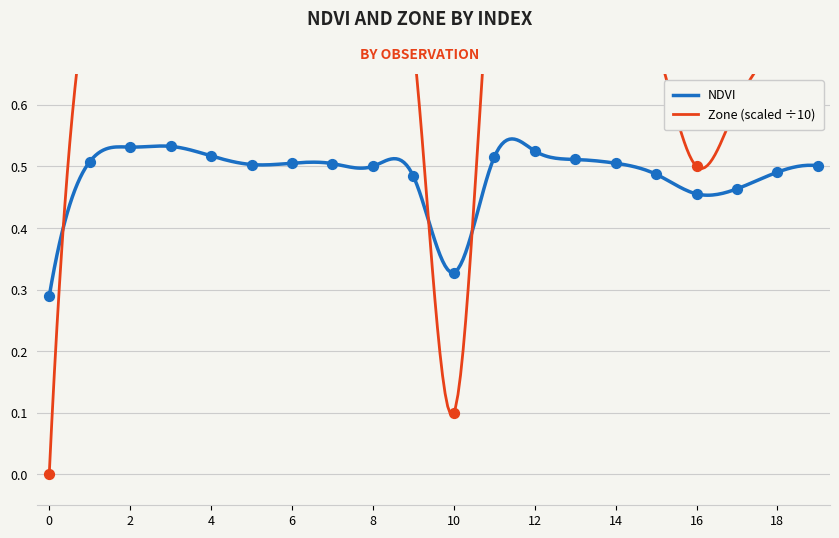

Is the value of Zone at 9 greater than the value of NDVI at 18?

Yes